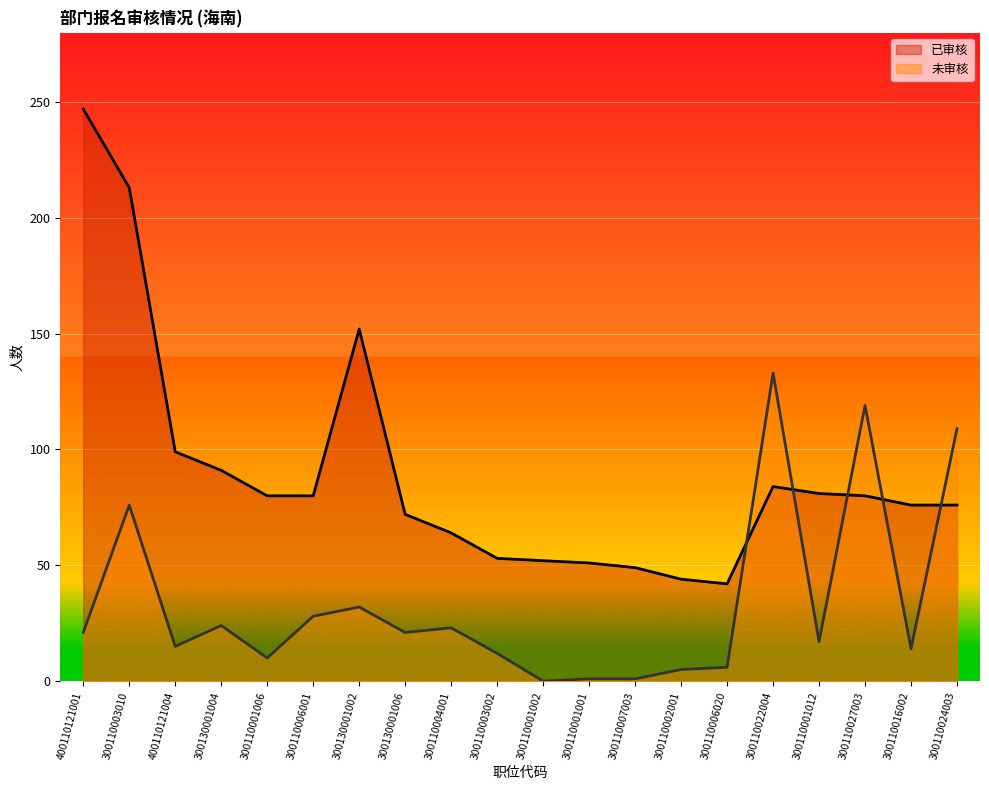

True or false: 已审核 has more than 0 points higher than both neighbors.

True